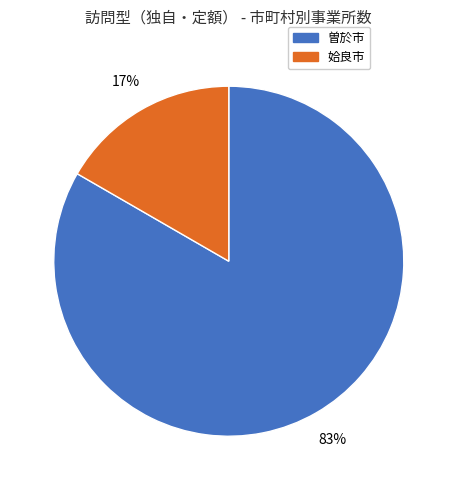

Between 曽於市 and 姶良市, which is larger?

曽於市